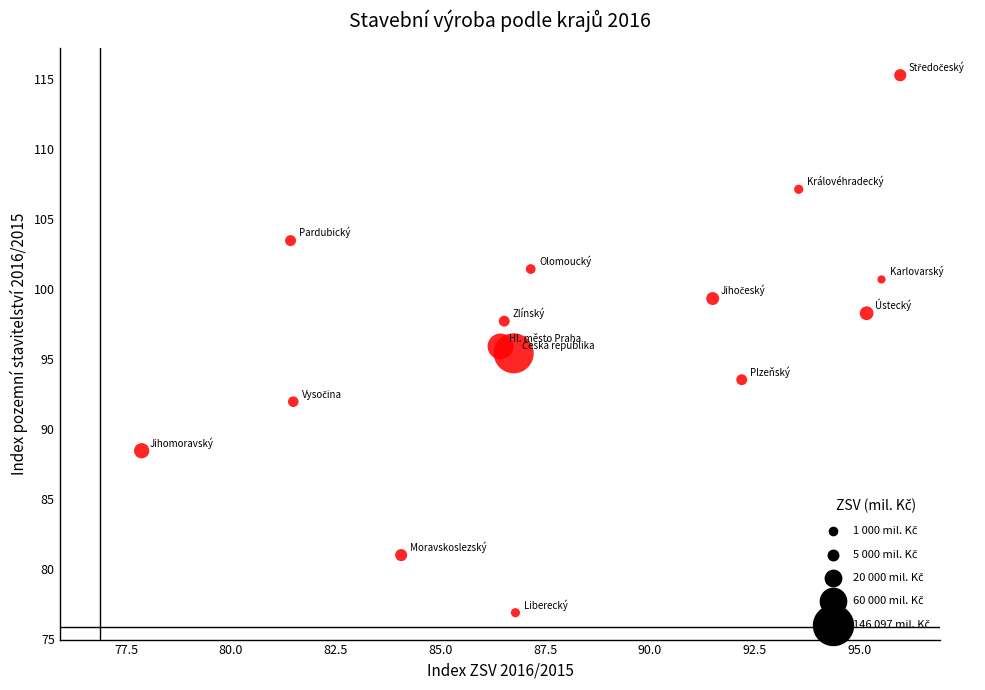

What is the range of Y values (max minus min)?

38.4